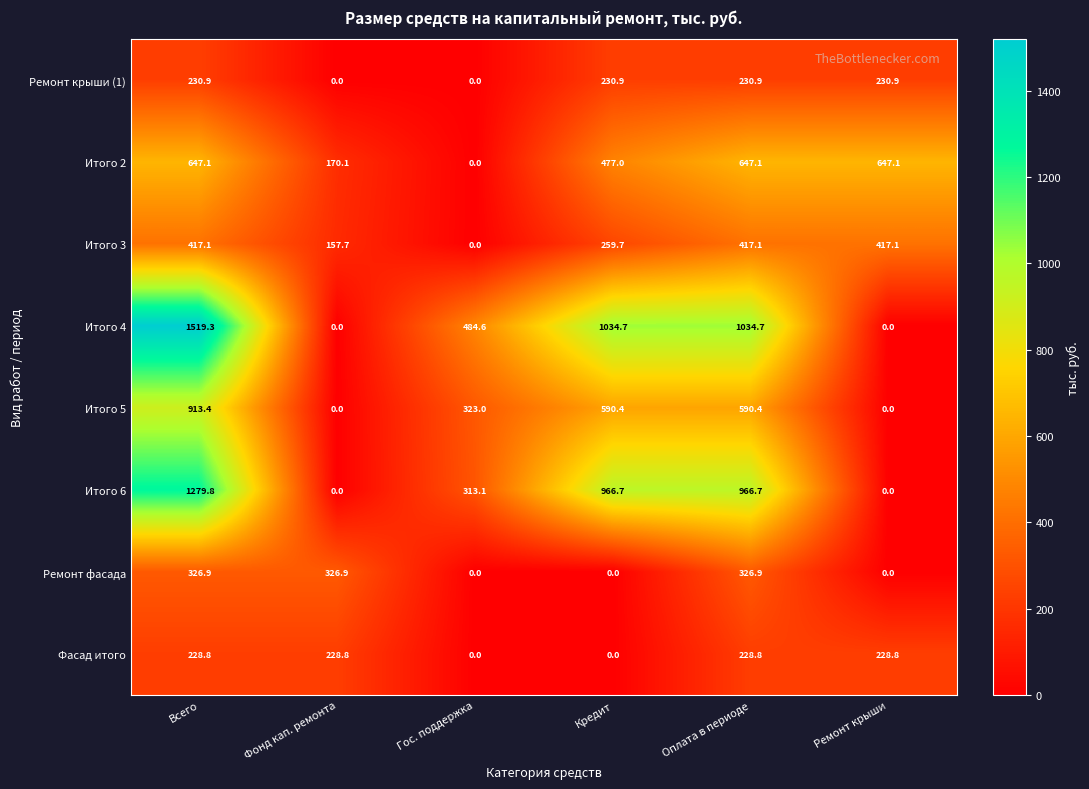

Is it true that Фасад итого equals 0.0 at Кредит?

True